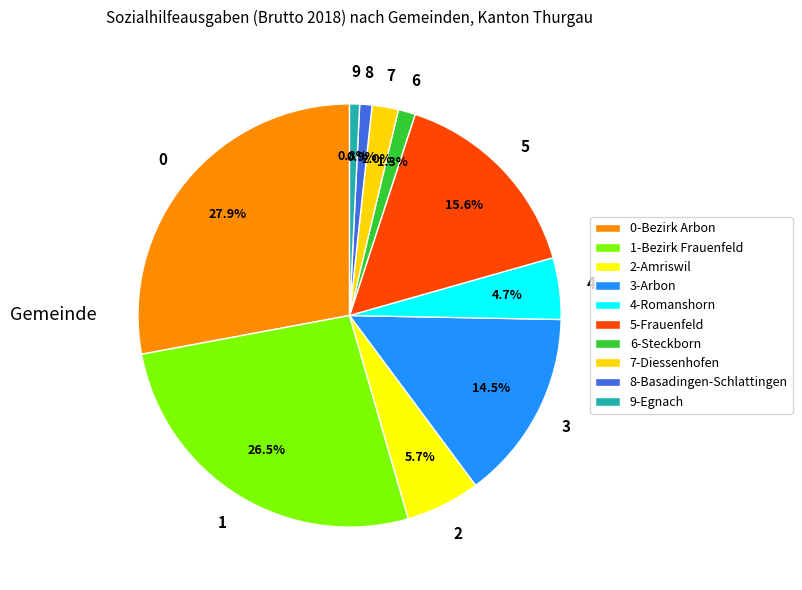

Approximately how many times larger is the value at 4-Romanshorn compared to 9-Egnach?

6.2